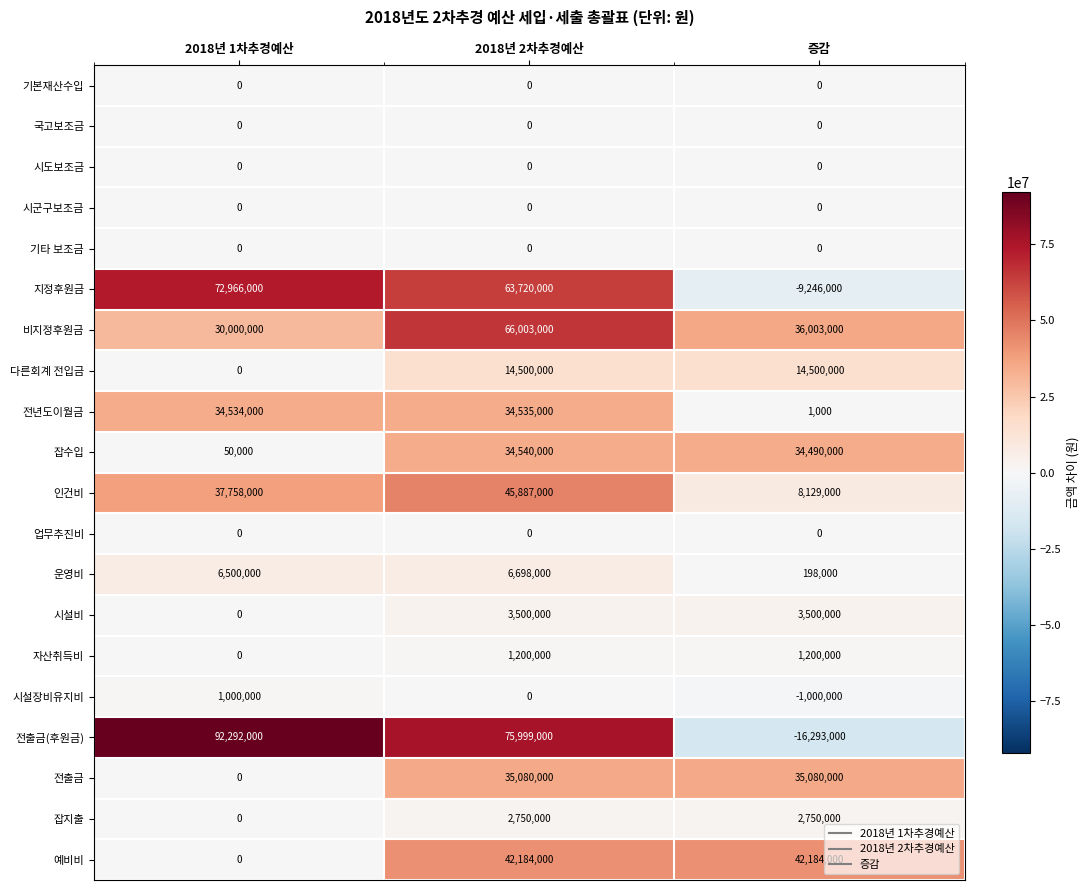

At which category is the sum across all series the highest?

2018년 2차추경예산